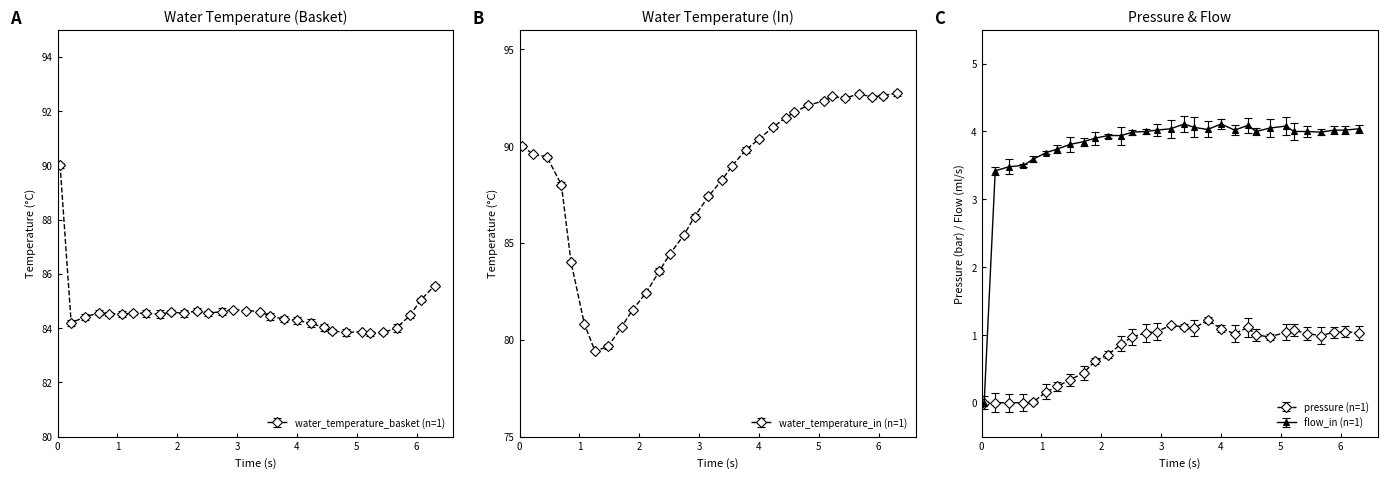

Reading left to right, list all the values displayed in this chart.

water_temperature_basket: 0=90.0	1=84.2	2=84.4	3=84.6	4=84.5	5=84.5	6=84.5	7=84.5	8=84.5	9=84.6	10=84.5	11=84.6	12=84.5	13=84.6	14=84.7	15=84.7	16=84.6	17=84.4	18=84.3	19=84.3	20=84.2	21=84.0	22=83.9	23=83.8	24=83.9	25=83.8	26=83.8	27=84.0	28=84.5	29=85.0	30=85.6
water_temperature_in: 0=90.0	1=89.6	2=89.4	3=88.0	4=84.0	5=80.8	6=79.4	7=79.7	8=80.7	9=81.5	10=82.4	11=83.5	12=84.5	13=85.4	14=86.4	15=87.4	16=88.3	17=89.0	18=89.8	19=90.4	20=91.0	21=91.5	22=91.7	23=92.1	24=92.3	25=92.6	26=92.5	27=92.7	28=92.5	29=92.6	30=92.7
pressure: 0=0.0	1=0.0	2=0.0	3=0.0	4=0.0	5=0.2	6=0.2	7=0.3	8=0.4	9=0.6	10=0.7	11=0.9	12=1.0	13=1.0	14=1.1	15=1.1	16=1.1	17=1.1	18=1.2	19=1.1	20=1.0	21=1.1	22=1.0	23=1.0	24=1.0	25=1.1	26=1.0	27=1.0	28=1.0	29=1.1	30=1.0
flow_in: 0=0.0	1=3.4	2=3.5	3=3.5	4=3.6	5=3.7	6=3.7	7=3.8	8=3.9	9=3.9	10=3.9	11=3.9	12=4.0	13=4.0	14=4.0	15=4.0	16=4.1	17=4.1	18=4.0	19=4.1	20=4.0	21=4.1	22=4.0	23=4.0	24=4.1	25=4.0	26=4.0	27=4.0	28=4.0	29=4.0	30=4.0